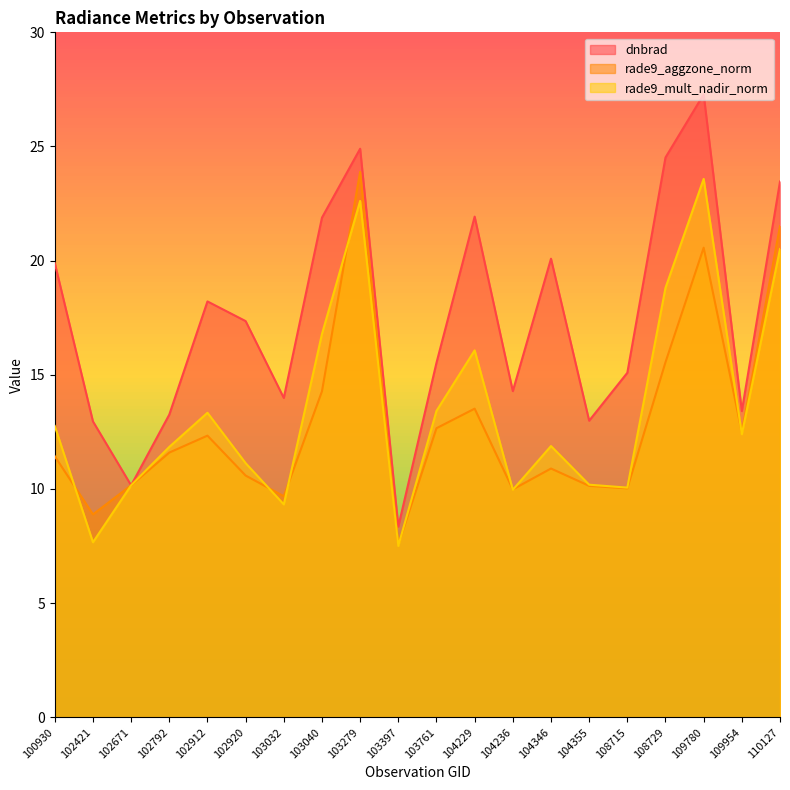

At how many categories does at least one series exceed 14?

13